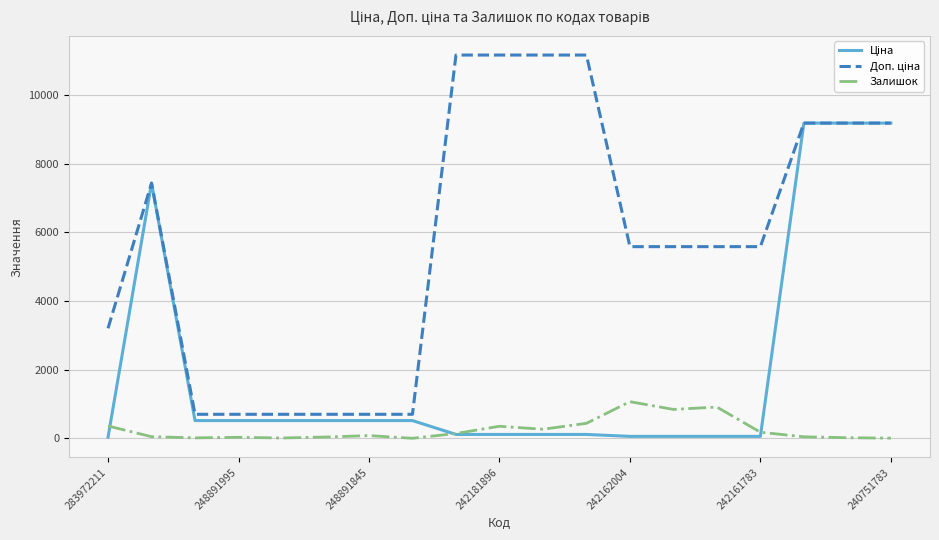

What is the maximum value shown in the chart?

11169.0